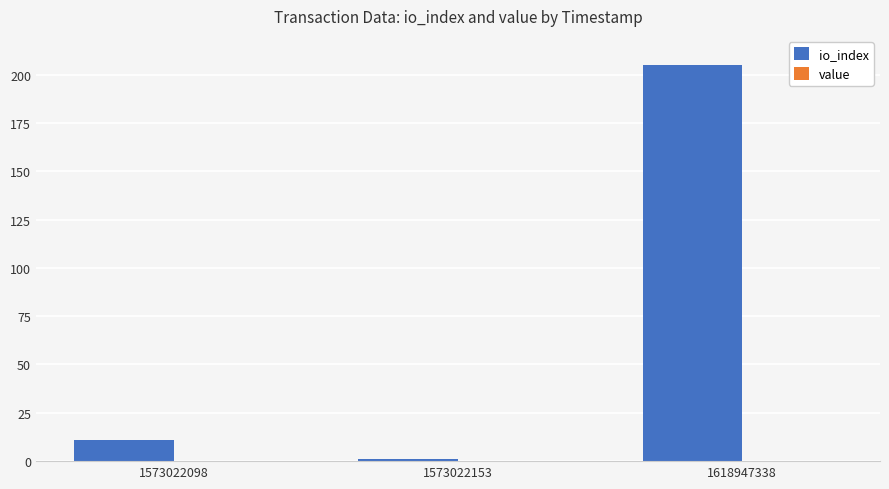

Which series has the largest total across all categories?

io_index